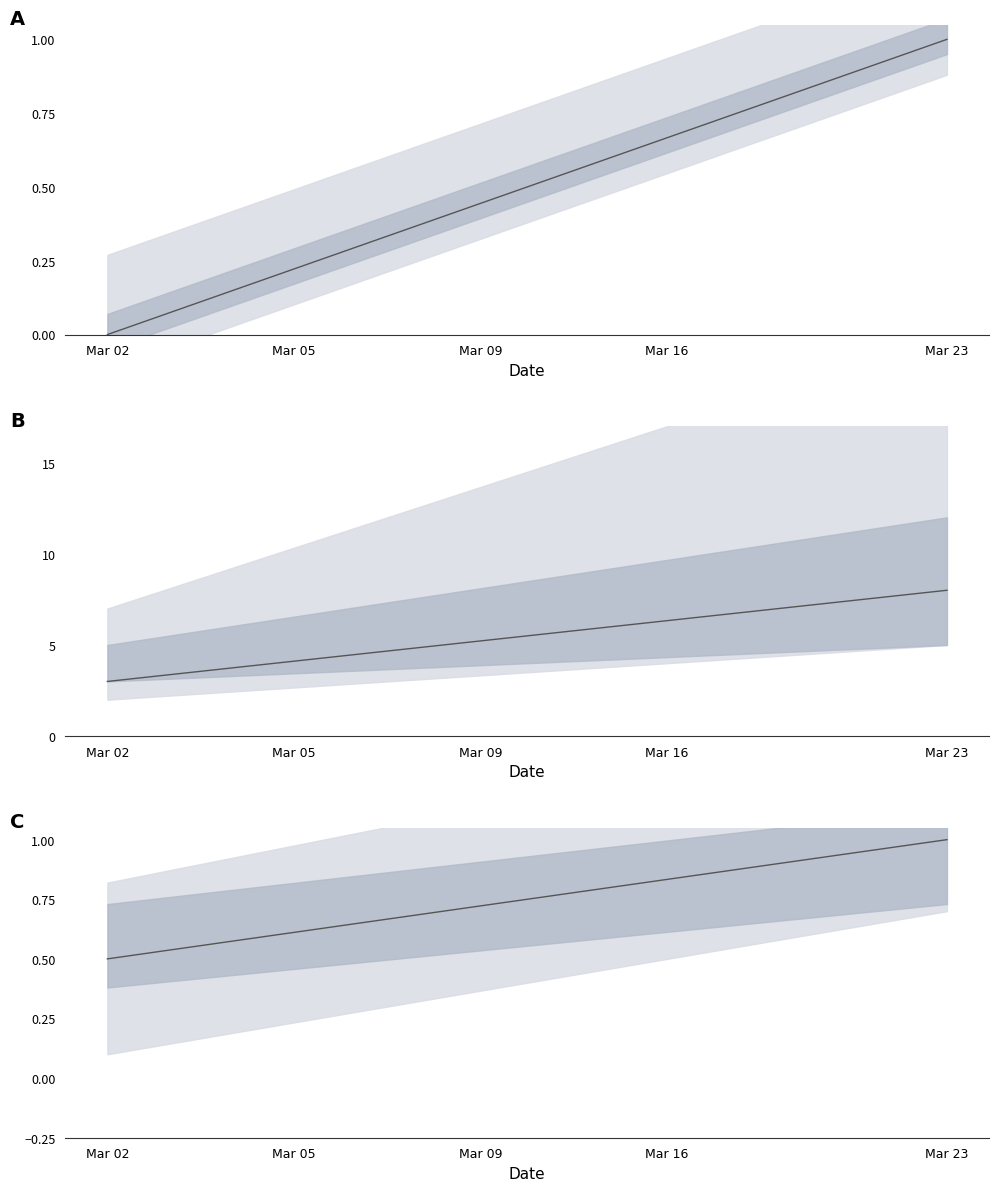

What is the difference between the values at Mar 05 and 6?

0.3